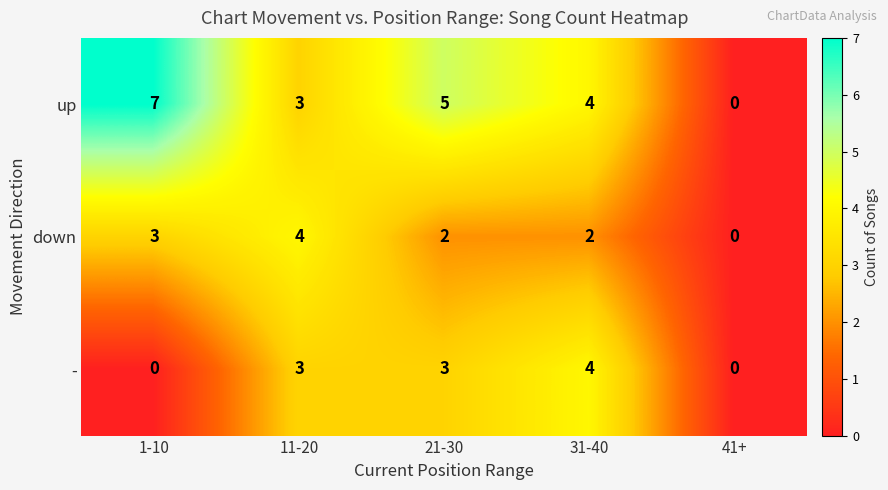

Which series has the largest total across all categories?

up